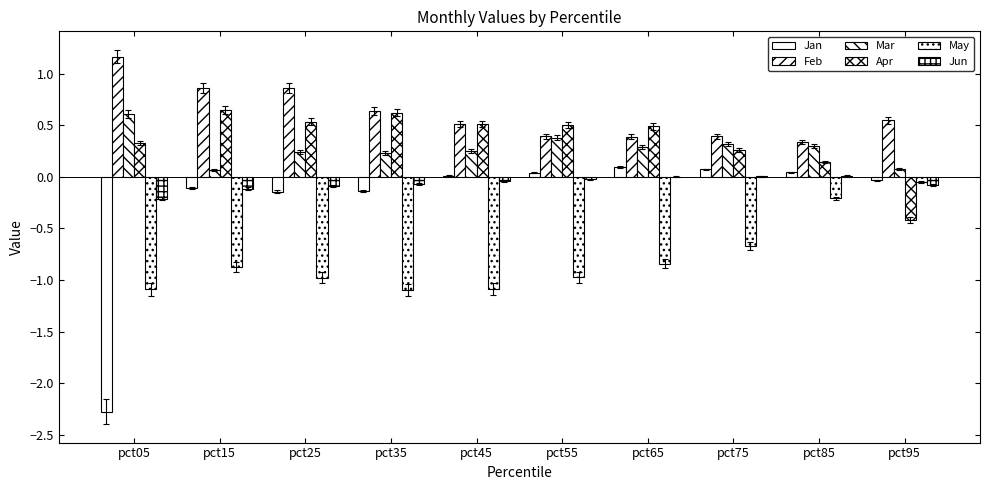

Are the bars grouped side by side (vs. stacked)?

Yes